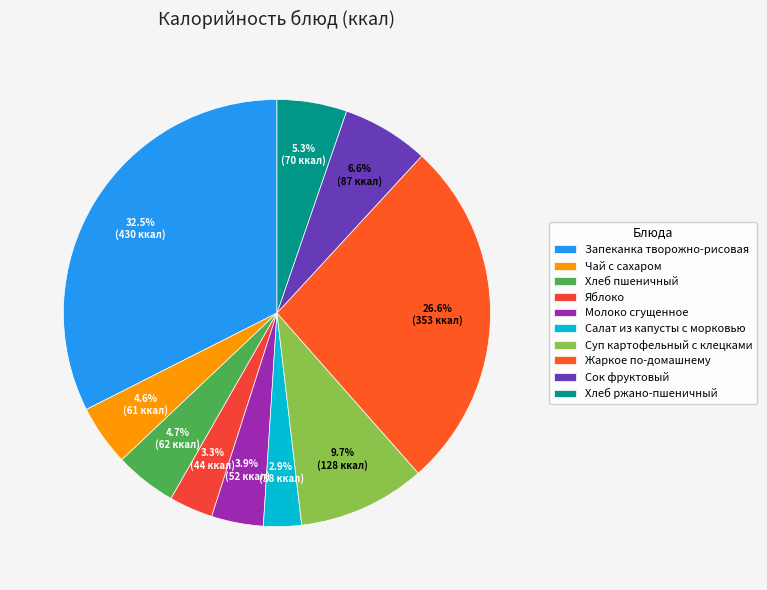

Is there a majority slice in this chart?

No